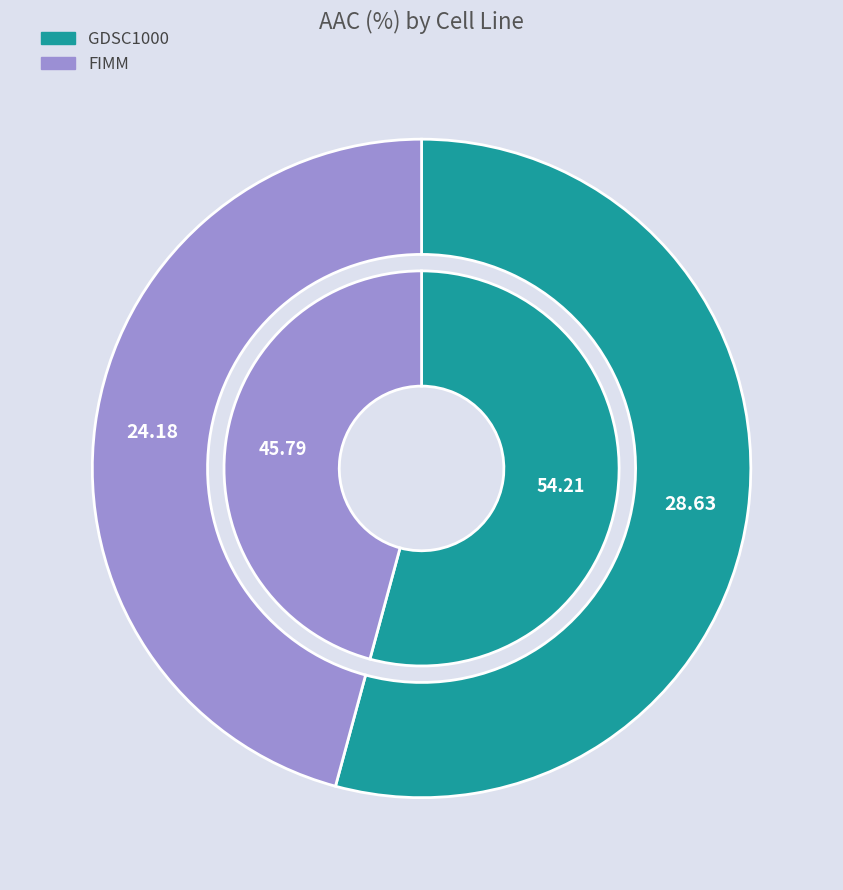

How many segments does this pie chart have?

2